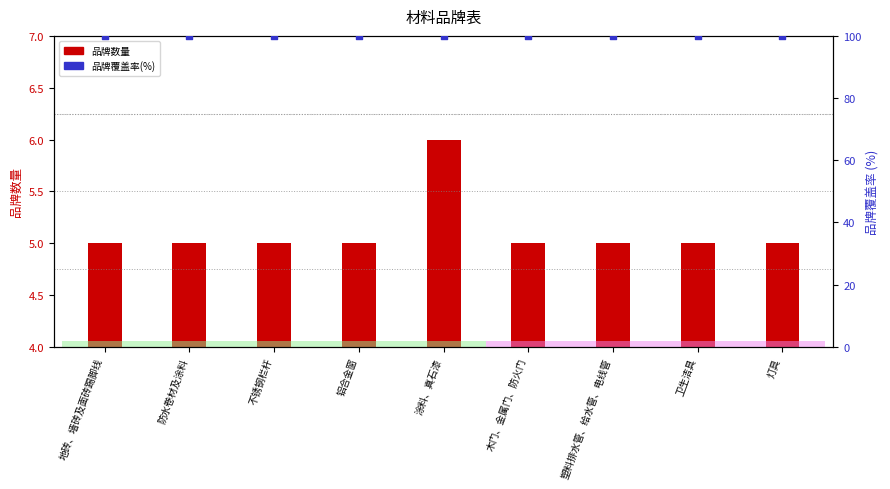

What are all the series names shown in the legend?

品牌数量, 品牌覆盖率(%)